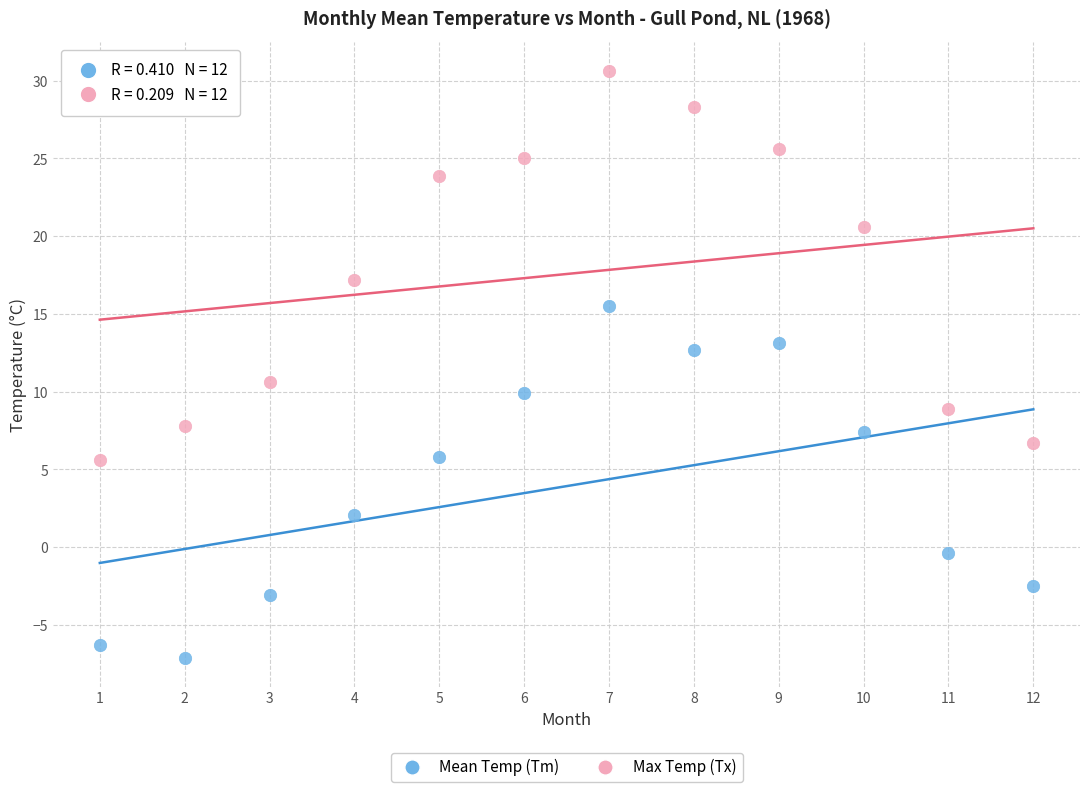

What are all the series names shown in the legend?

Mean Temp (Tm), Max Temp (Tx)